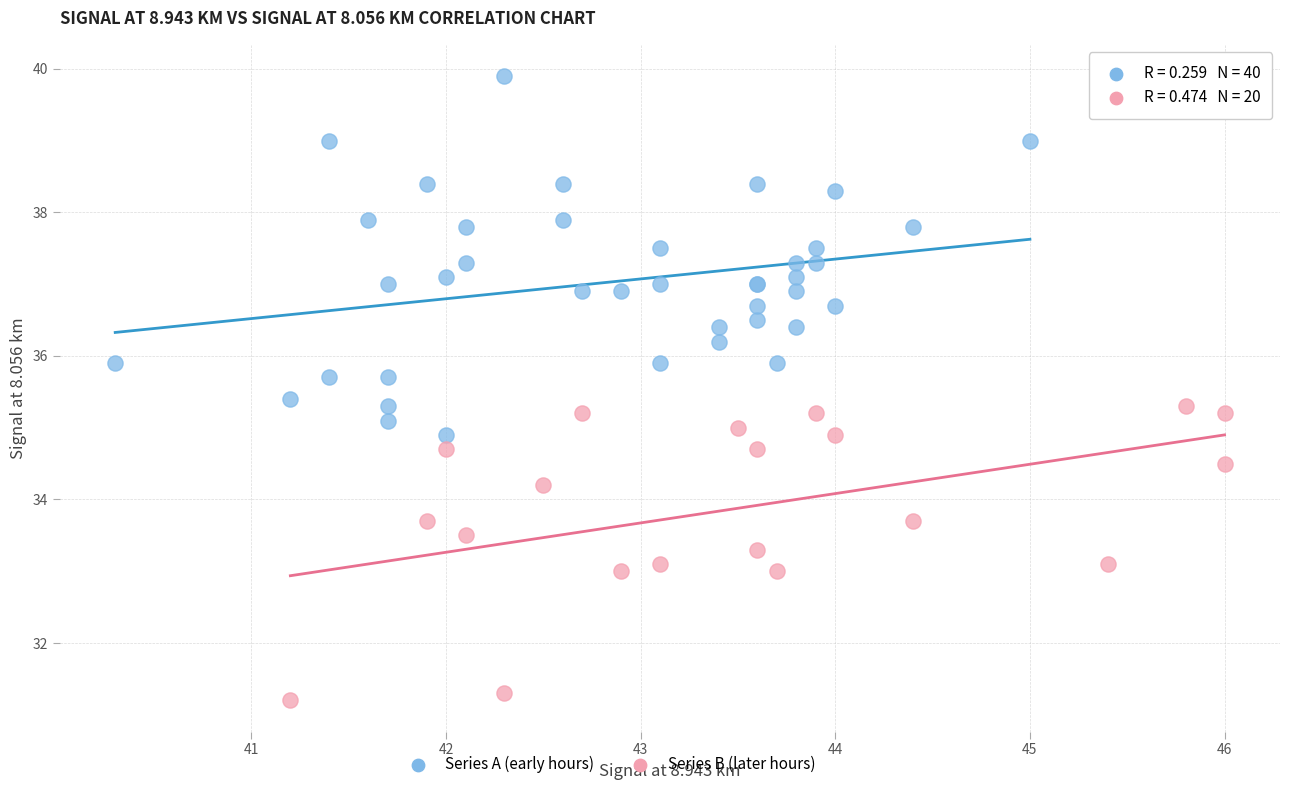

Which series has the largest Y range (max minus min)?

Series A (early hours)